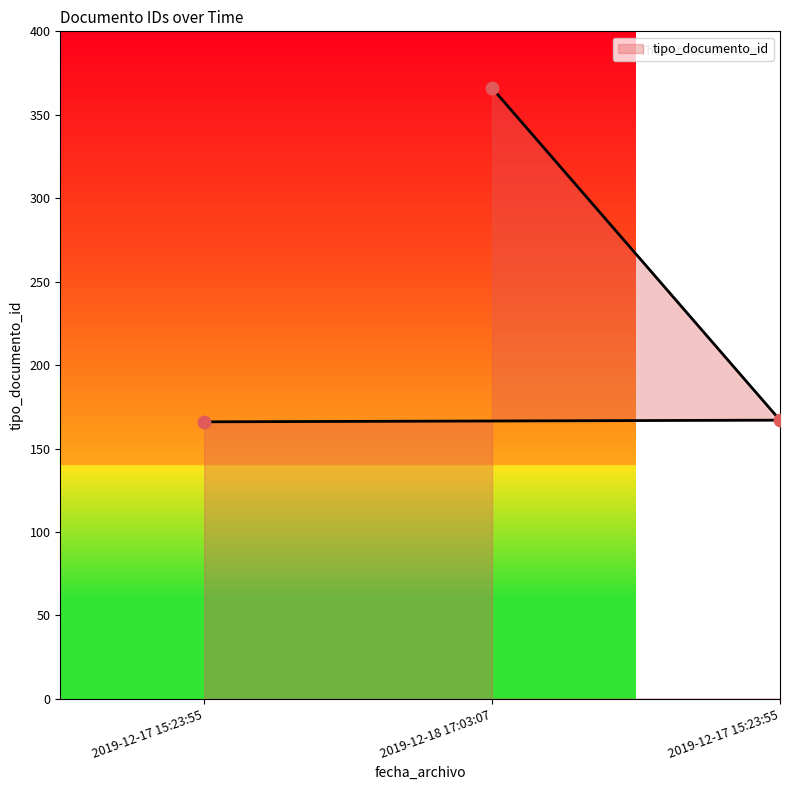

Approximately how many times larger is the value at 2019-12-17 15:23:55 compared to 2019-12-17 15:23:55?

1.0